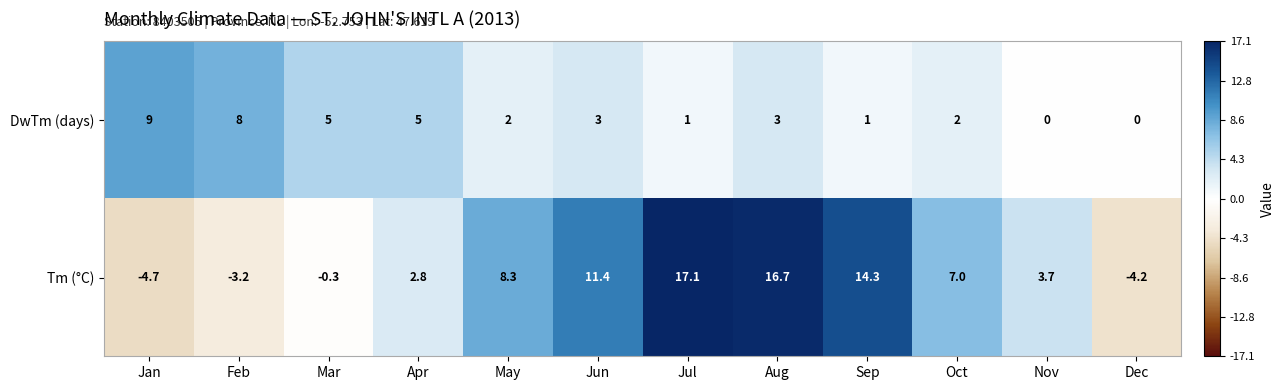

What is the minimum value shown in the chart?

-4.7